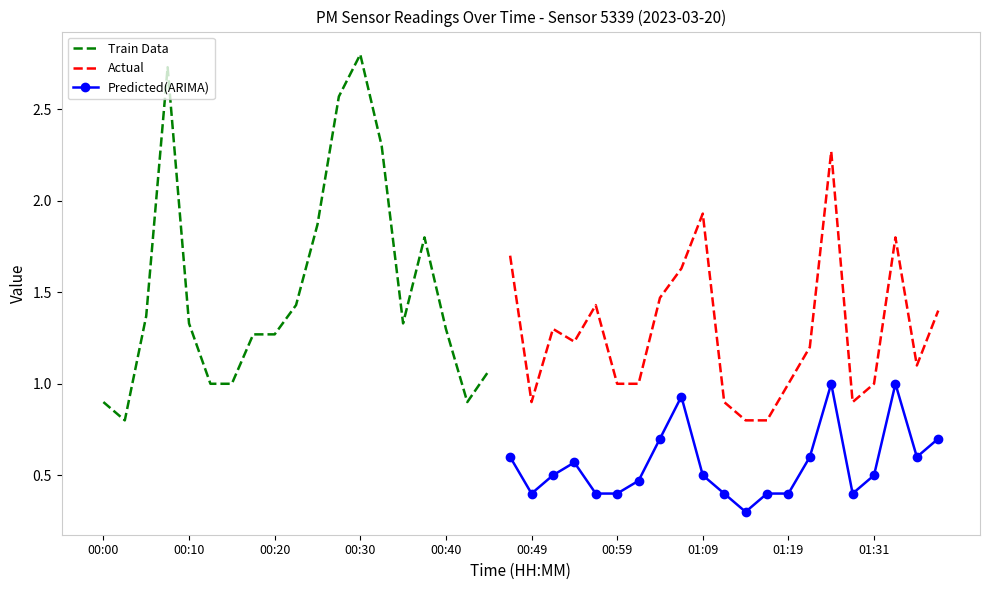

At which label is P1 closest to 1?

00:12